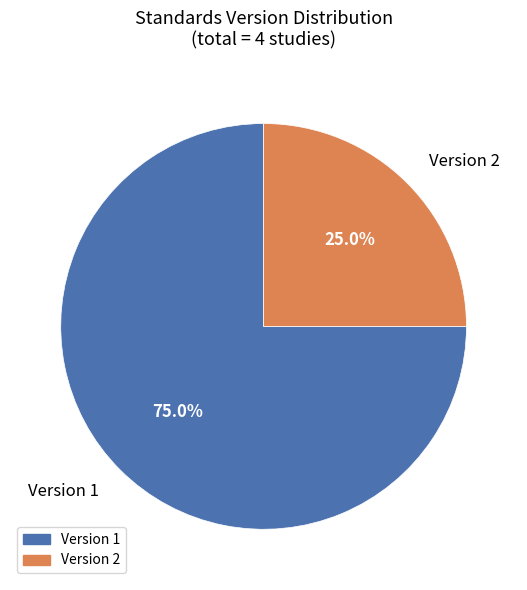

Is there a majority slice in this chart?

Yes